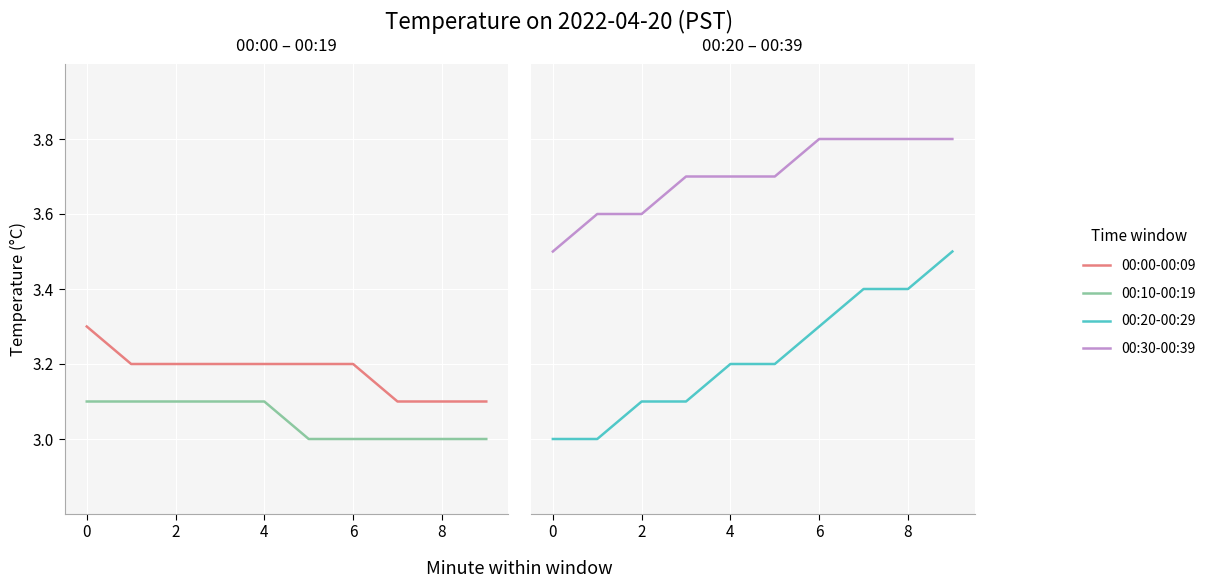

At 2, list the series in order from smallest to largest.

00:10-00:19, 00:20-00:29, 00:00-00:09, 00:30-00:39